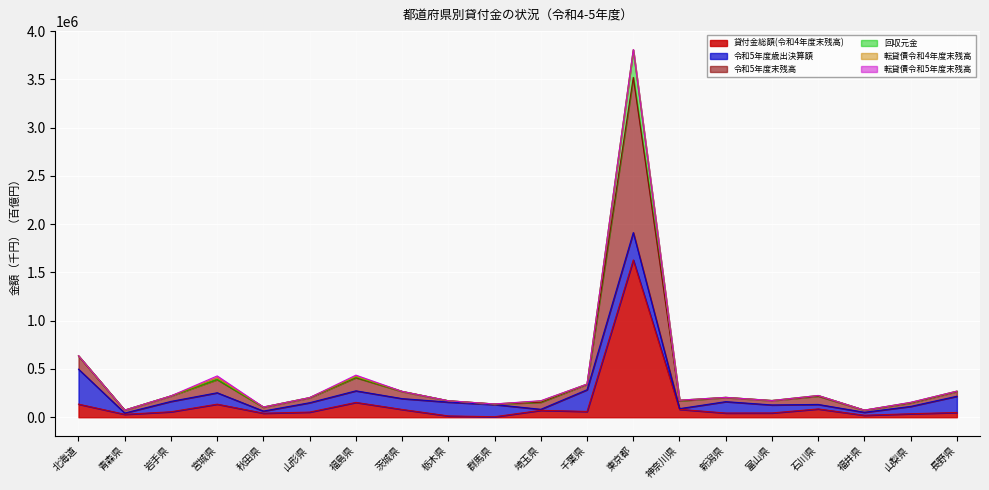

The 貸付金総額(令和4年度末残高) series shows 49456.2 at 長野県. True or false?

True